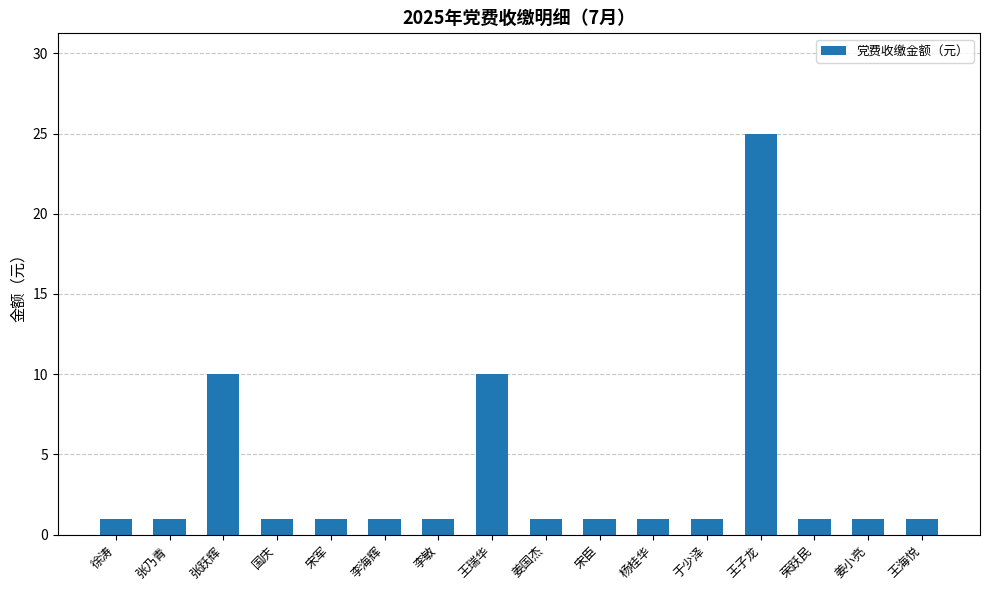

Approximately how many times larger is the value at 姜国杰 compared to 于少泽?

1.0